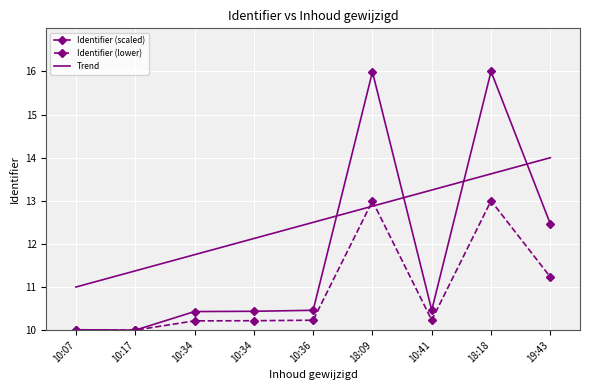

What are all the series names shown in the legend?

Identifier (scaled), Identifier (lower), Trend